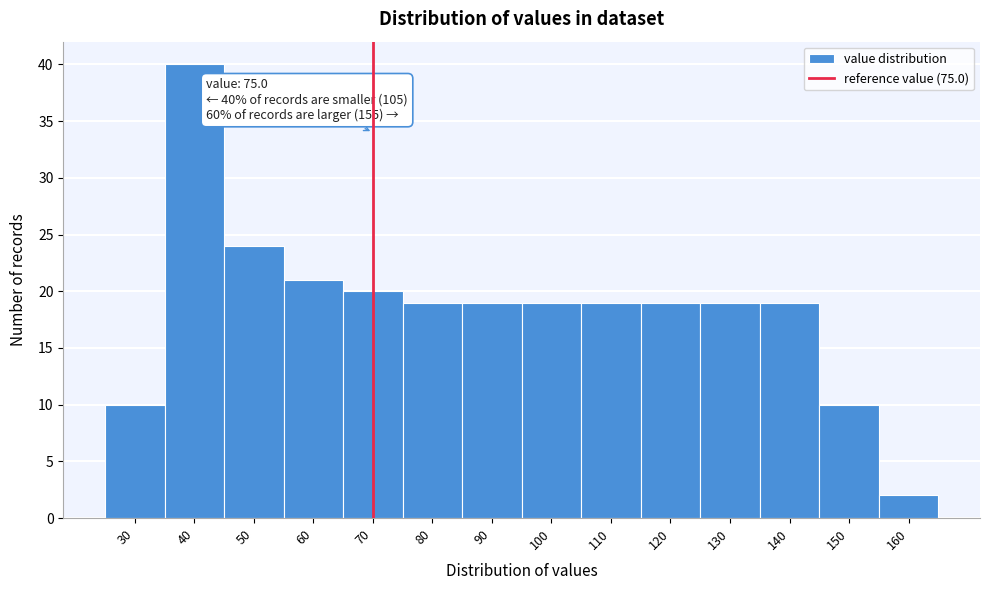

Reading left to right, transcribe all the data shown in this chart.

30=10	40=40	50=24	60=21	70=20	80=19	90=19	100=19	110=19	120=19	130=19	140=19	150=10	160=2